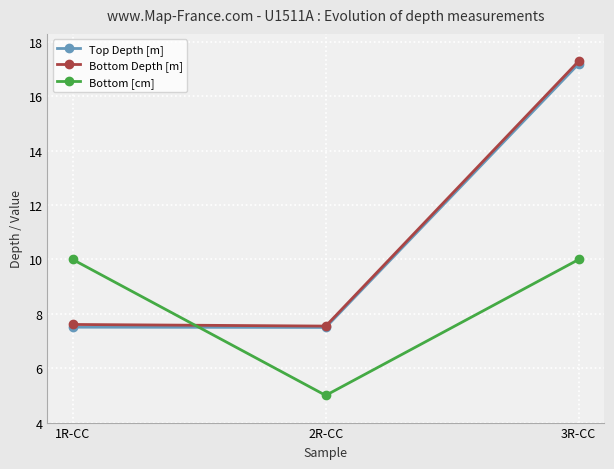

How many Bottom [cm] values are between 5 and 10?

3